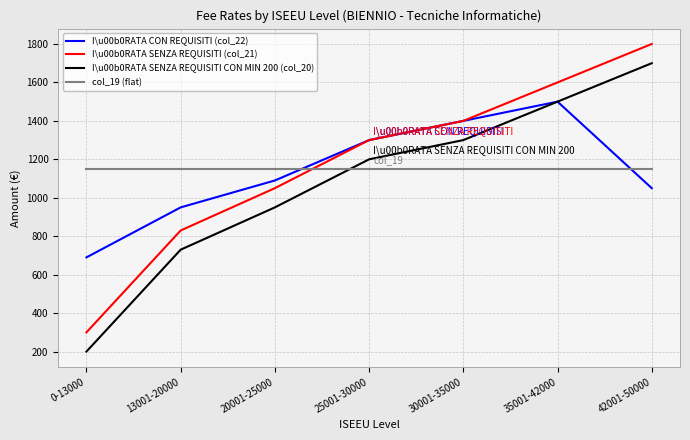

True or false: I\u00b0RATA SENZA REQUISITI CON MIN 200 (col_20) and I\u00b0RATA SENZA REQUISITI (col_21) intersect in this chart.

False